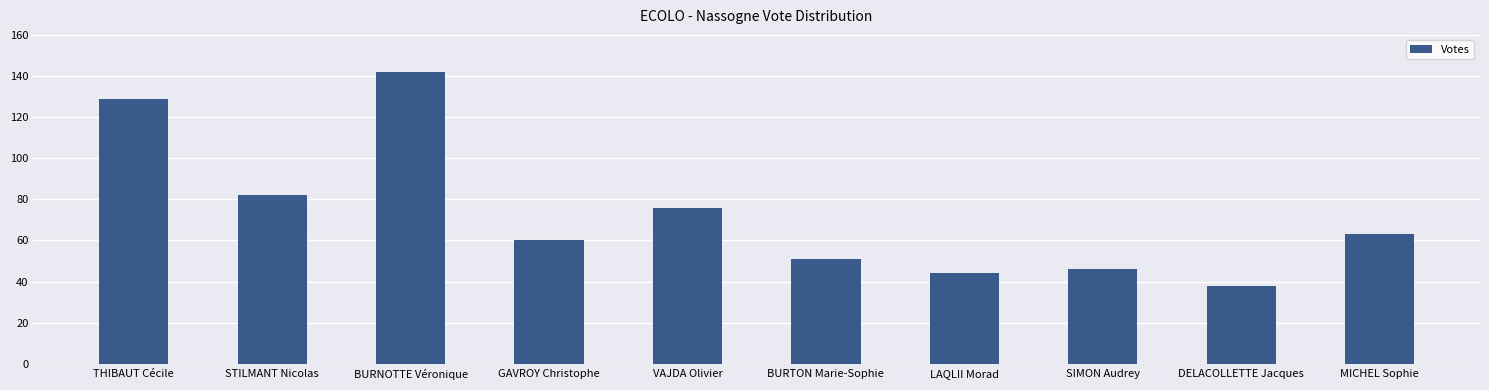

Rank the categories by value from highest to lowest.

BURNOTTE Véronique, THIBAUT Cécile, STILMANT Nicolas, VAJDA Olivier, MICHEL Sophie, GAVROY Christophe, BURTON Marie-Sophie, SIMON Audrey, LAQLII Morad, DELACOLLETTE Jacques